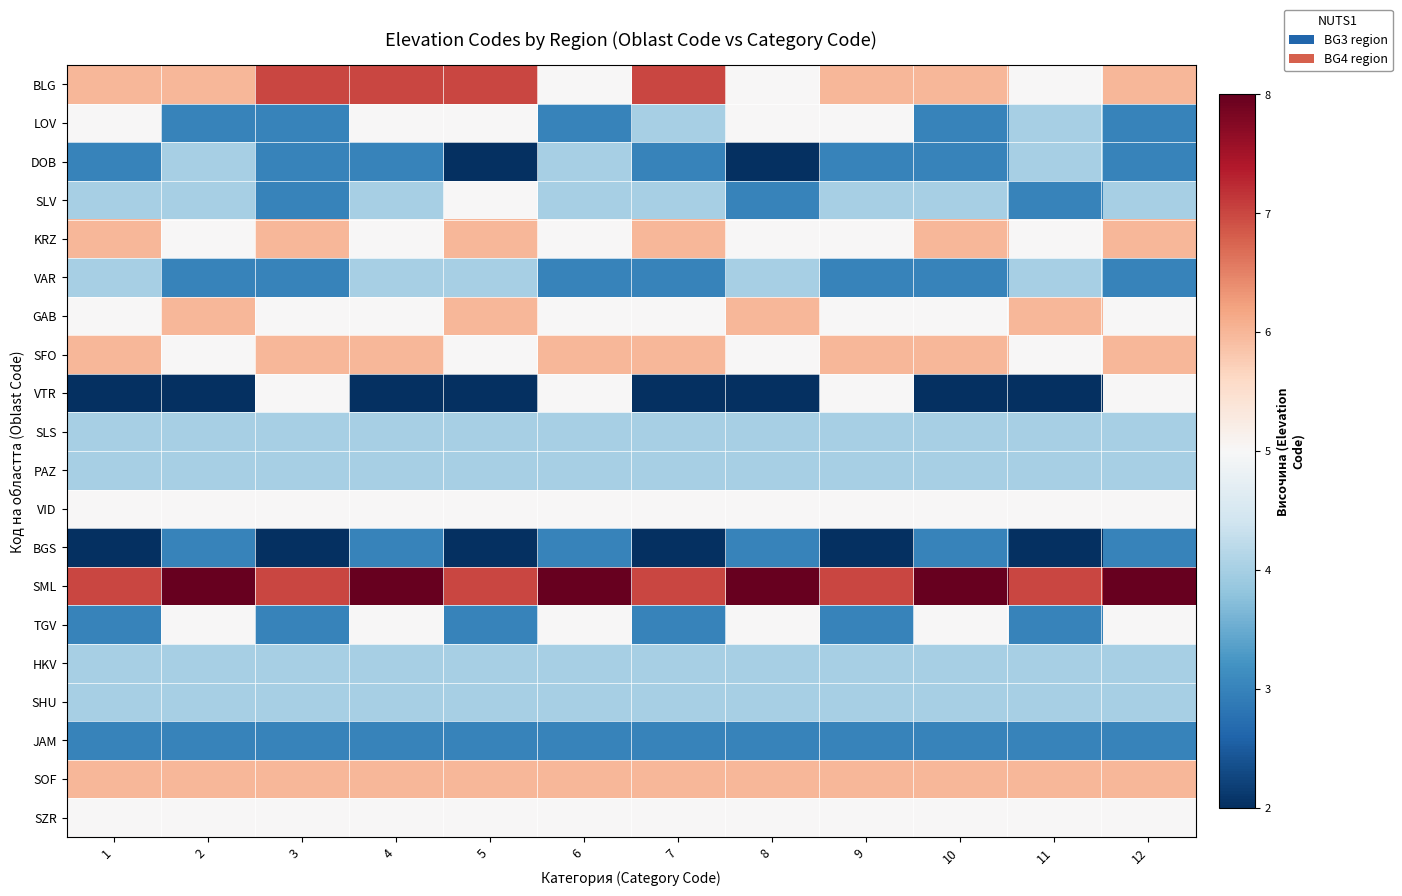

Reading left to right, transcribe all the data shown in this chart.

BLG: 1=6	2=6	3=7	4=7	5=7	6=5	7=7	8=5	9=6	10=6	11=5	12=6
LOV: 1=5	2=3	3=3	4=5	5=5	6=3	7=4	8=5	9=5	10=3	11=4	12=3
DOB: 1=3	2=4	3=3	4=3	5=2	6=4	7=3	8=2	9=3	10=3	11=4	12=3
SLV: 1=4	2=4	3=3	4=4	5=5	6=4	7=4	8=3	9=4	10=4	11=3	12=4
KRZ: 1=6	2=5	3=6	4=5	5=6	6=5	7=6	8=5	9=5	10=6	11=5	12=6
VAR: 1=4	2=3	3=3	4=4	5=4	6=3	7=3	8=4	9=3	10=3	11=4	12=3
GAB: 1=5	2=6	3=5	4=5	5=6	6=5	7=5	8=6	9=5	10=5	11=6	12=5
SFO: 1=6	2=5	3=6	4=6	5=5	6=6	7=6	8=5	9=6	10=6	11=5	12=6
VTR: 1=2	2=2	3=5	4=2	5=2	6=5	7=2	8=2	9=5	10=2	11=2	12=5
SLS: 1=4	2=4	3=4	4=4	5=4	6=4	7=4	8=4	9=4	10=4	11=4	12=4
PAZ: 1=4	2=4	3=4	4=4	5=4	6=4	7=4	8=4	9=4	10=4	11=4	12=4
VID: 1=5	2=5	3=5	4=5	5=5	6=5	7=5	8=5	9=5	10=5	11=5	12=5
BGS: 1=2	2=3	3=2	4=3	5=2	6=3	7=2	8=3	9=2	10=3	11=2	12=3
SML: 1=7	2=8	3=7	4=8	5=7	6=8	7=7	8=8	9=7	10=8	11=7	12=8
TGV: 1=3	2=5	3=3	4=5	5=3	6=5	7=3	8=5	9=3	10=5	11=3	12=5
HKV: 1=4	2=4	3=4	4=4	5=4	6=4	7=4	8=4	9=4	10=4	11=4	12=4
SHU: 1=4	2=4	3=4	4=4	5=4	6=4	7=4	8=4	9=4	10=4	11=4	12=4
JAM: 1=3	2=3	3=3	4=3	5=3	6=3	7=3	8=3	9=3	10=3	11=3	12=3
SOF: 1=6	2=6	3=6	4=6	5=6	6=6	7=6	8=6	9=6	10=6	11=6	12=6
SZR: 1=5	2=5	3=5	4=5	5=5	6=5	7=5	8=5	9=5	10=5	11=5	12=5